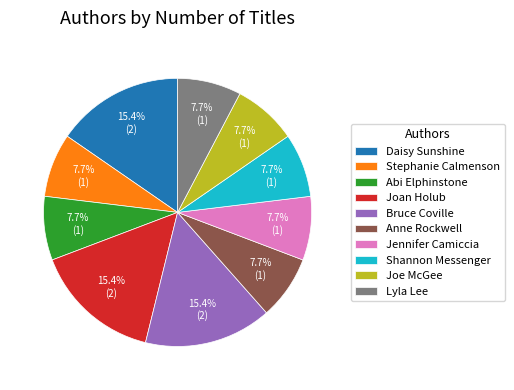

How many segments does this pie chart have?

10